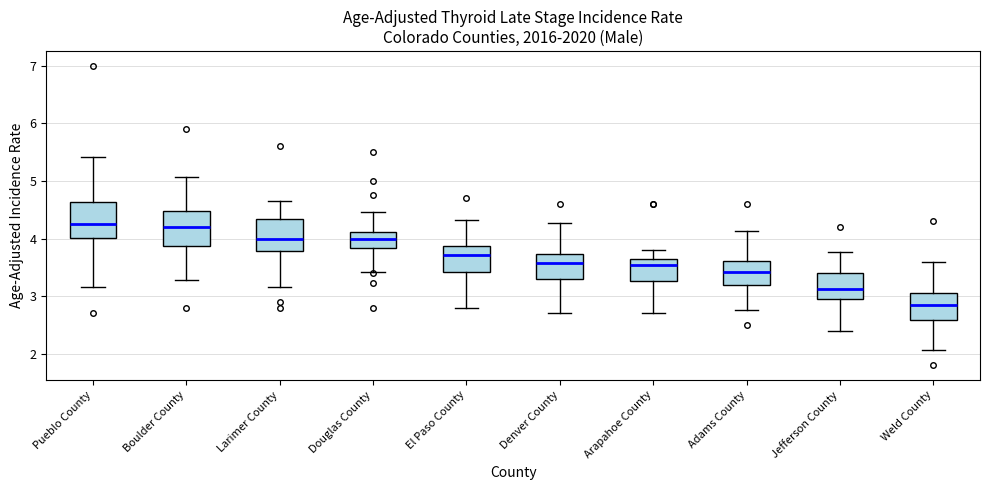

Reading left to right, read every box against the y-axis: the position of its median line, the range the box covers, and the ends of its whiskers. The values are not printed on the chart, so give them approximately, as read against the axis.

Pueblo County: median 4.2, box 4.0 to 4.6, whiskers 3.2 to 5.4
Boulder County: median 4.2, box 3.9 to 4.5, whiskers 3.3 to 5.1
Larimer County: median 4.0, box 3.8 to 4.3, whiskers 3.2 to 4.7
Douglas County: median 4.0, box 3.8 to 4.1, whiskers 3.4 to 4.5
El Paso County: median 3.7, box 3.4 to 3.9, whiskers 2.8 to 4.3
Denver County: median 3.6, box 3.3 to 3.7, whiskers 2.7 to 4.3
Arapahoe County: median 3.5, box 3.3 to 3.6, whiskers 2.7 to 3.8
Adams County: median 3.4, box 3.2 to 3.6, whiskers 2.8 to 4.1
Jefferson County: median 3.1, box 2.9 to 3.4, whiskers 2.4 to 3.8
Weld County: median 2.8, box 2.6 to 3.0, whiskers 2.1 to 3.6